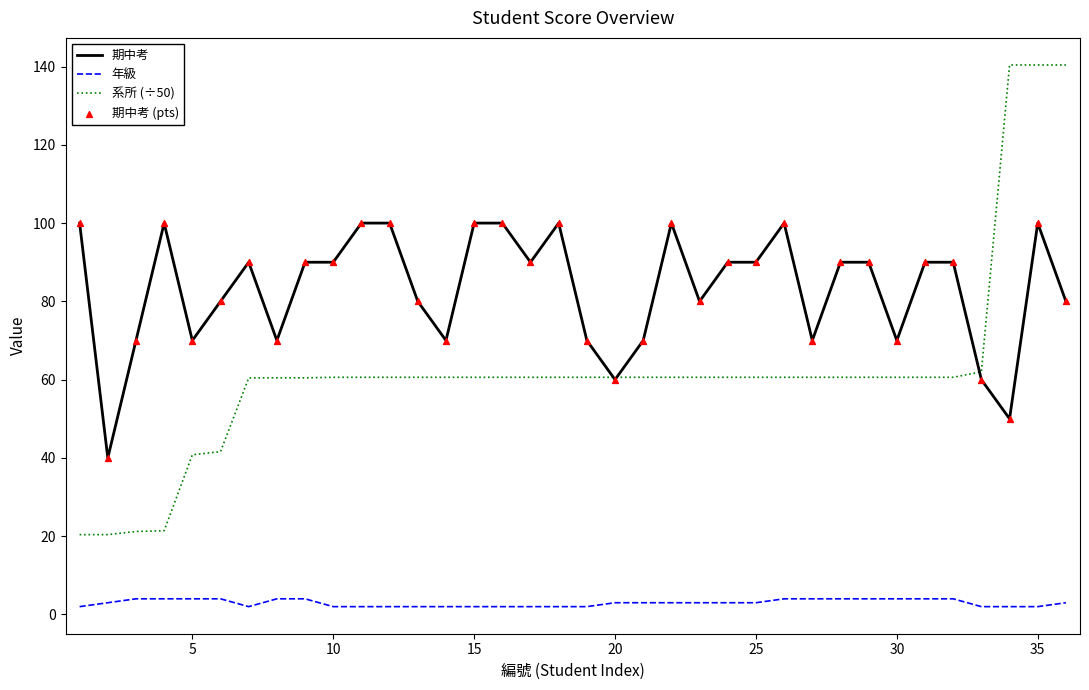

True or false: 系所 (÷50) and 年級 intersect in this chart.

False